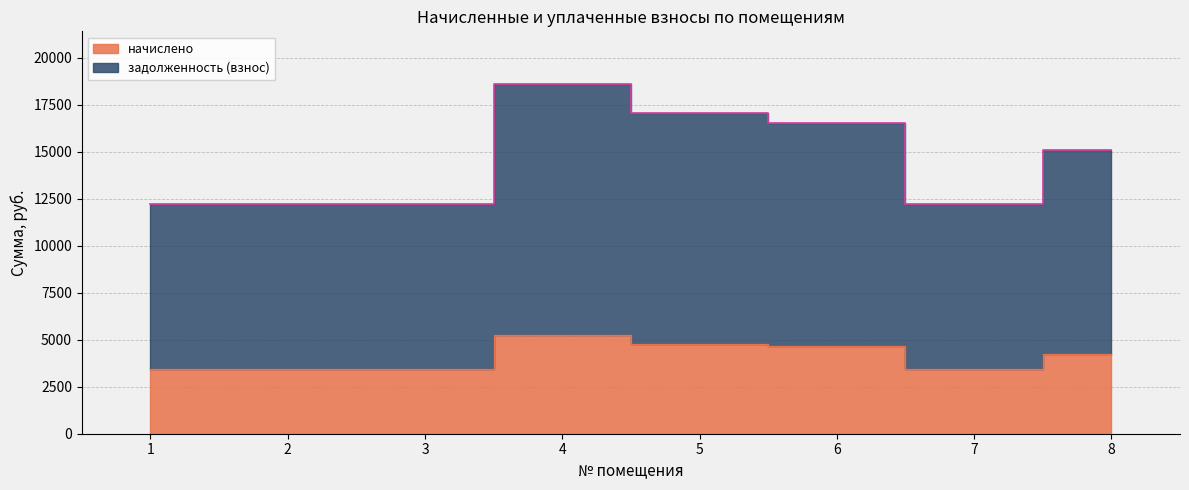

True or false: начислено has a value of 3436.8 at 7.

True